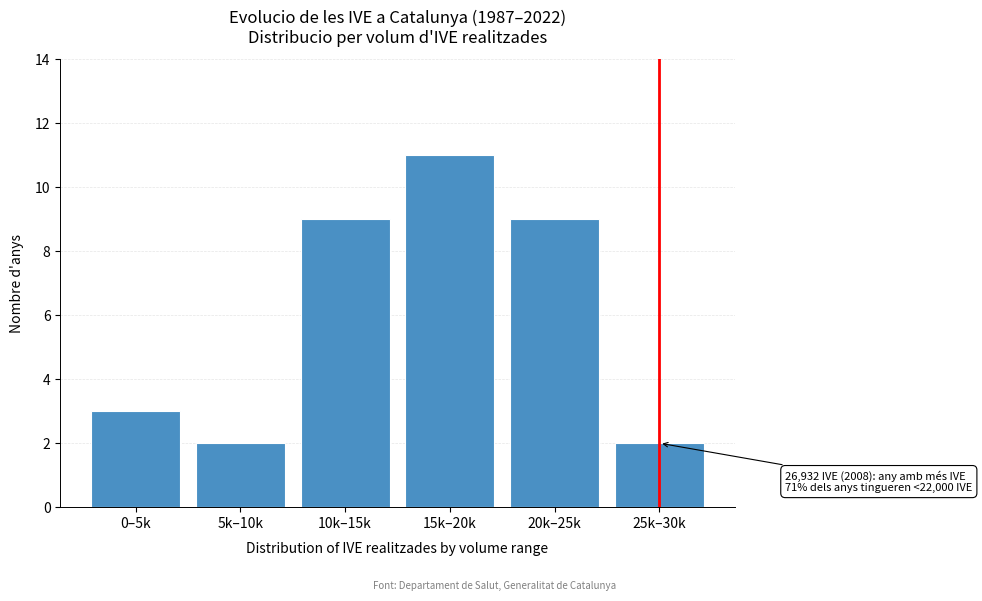

Reading right to left, what are all the values shown in this chart?

25k–30k=2	20k–25k=9	15k–20k=11	10k–15k=9	5k–10k=2	0–5k=3